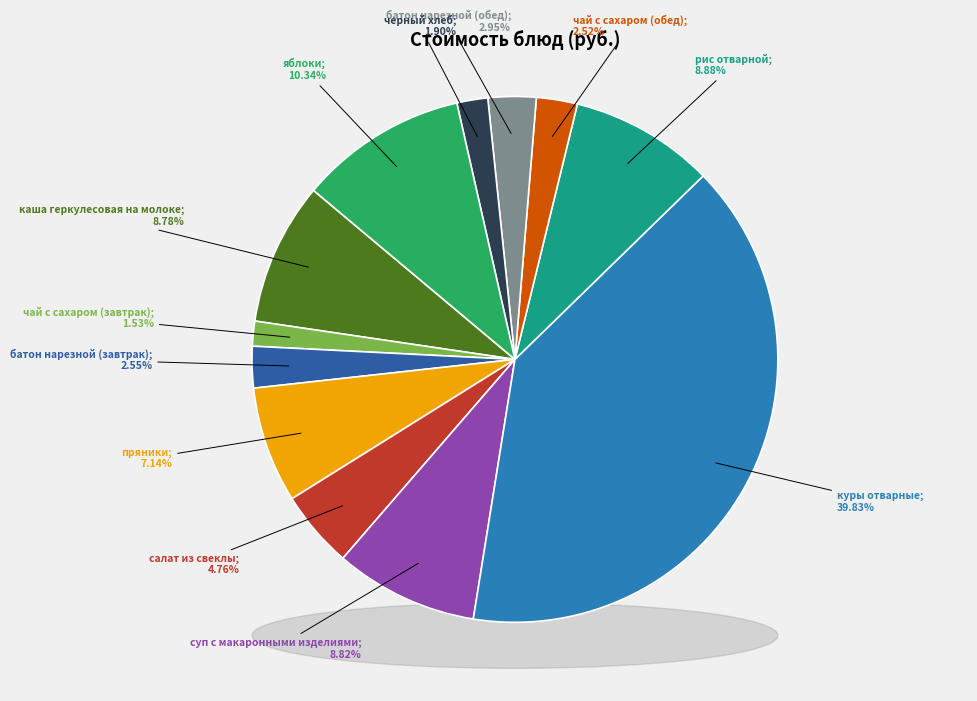

Is there any slice that represents more than half of the pie?

No